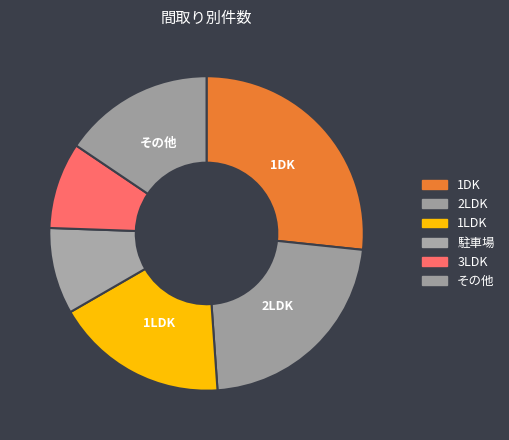

Does any single category account for the majority?

No